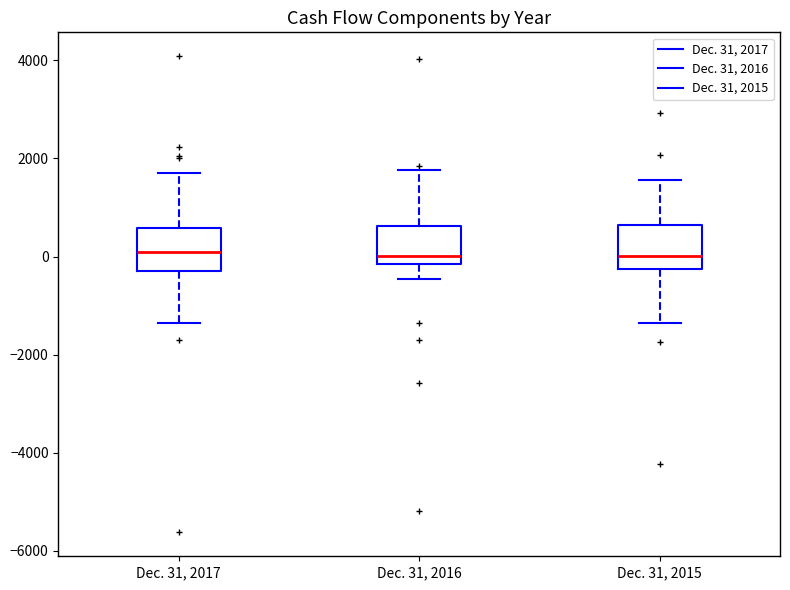

Reading left to right, transcribe this box plot: for each box, give where its median line is, the range the box spans, and where its two whiskers end, as read against the y-axis. The values are not printed on the chart, so give them approximately, as read against the axis.

Dec. 31, 2017: median 0, box -200 to 600, whiskers -1400 to 1800
Dec. 31, 2016: median 0, box -200 to 600, whiskers -400 to 1800
Dec. 31, 2015: median 0, box -200 to 600, whiskers -1400 to 1600